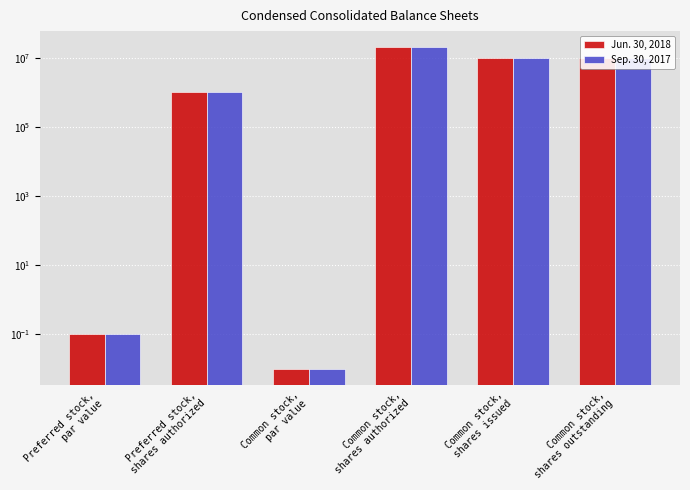

Does the chart contain any negative values?

No